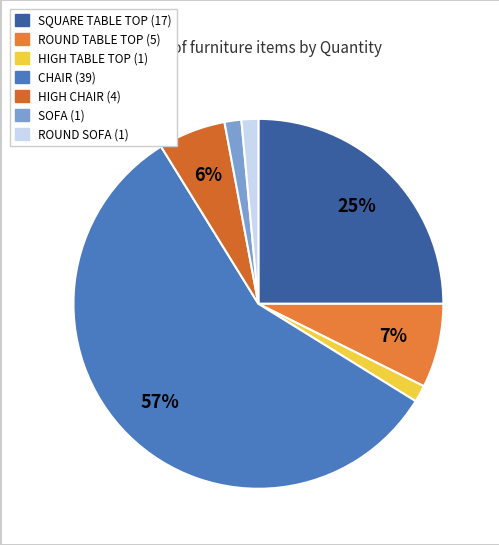

Between ROUND SOFA and SOFA, which is larger?

ROUND SOFA